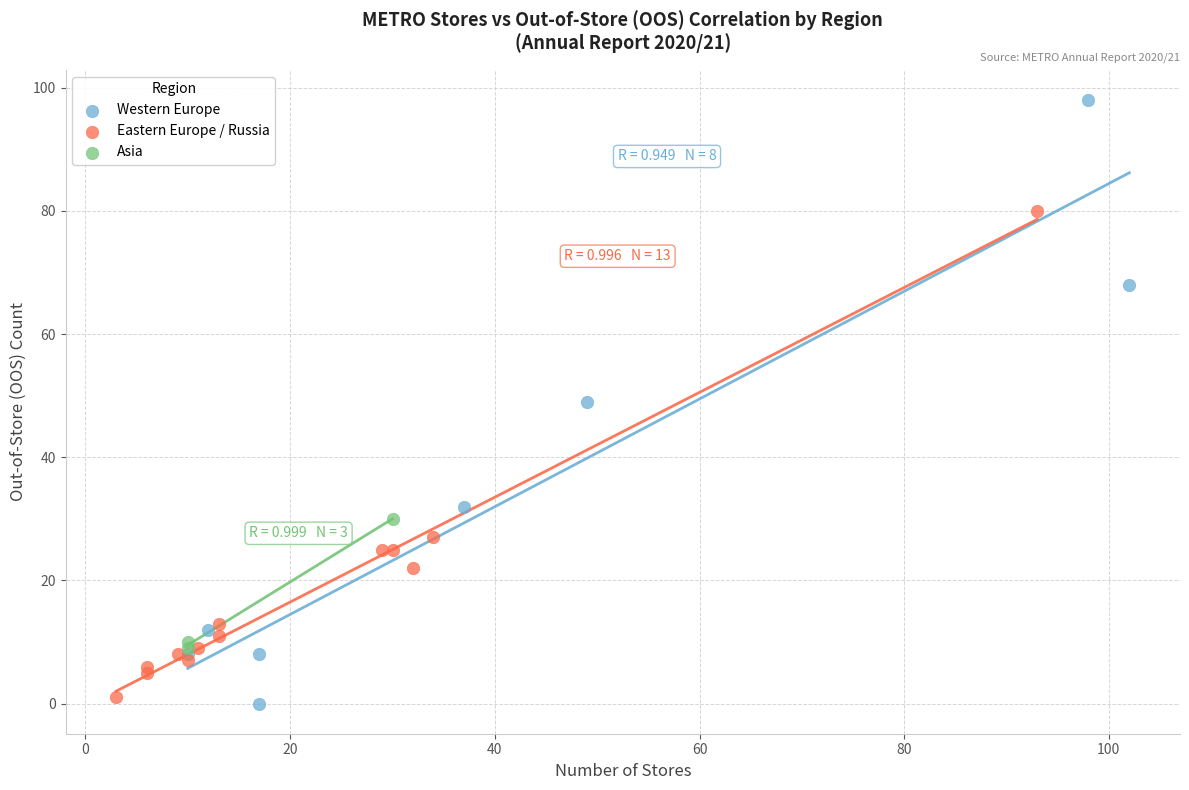

What are all the series names shown in the legend?

Western Europe, Eastern Europe / Russia, Asia